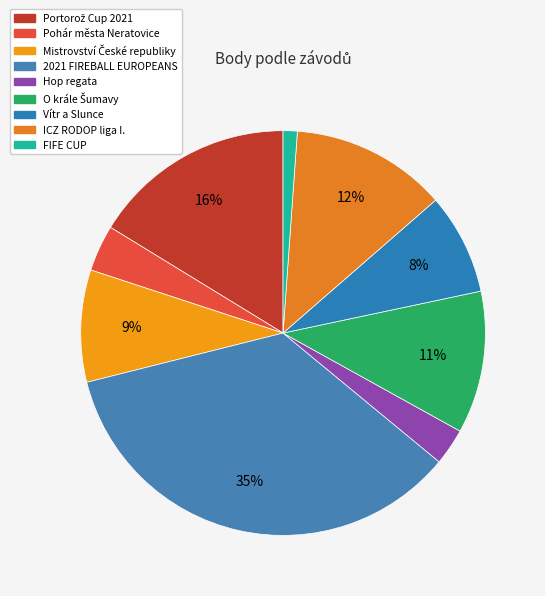

How many slices are in this pie chart?

9